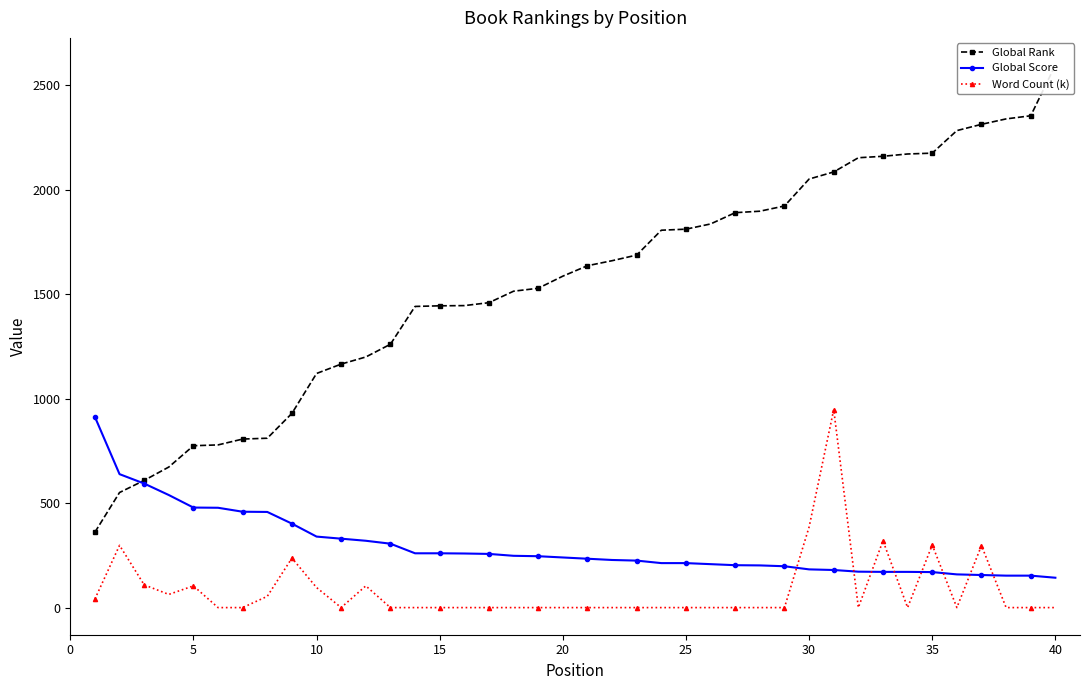

How many times do Global Score and Word Count (k) cross each other?

8